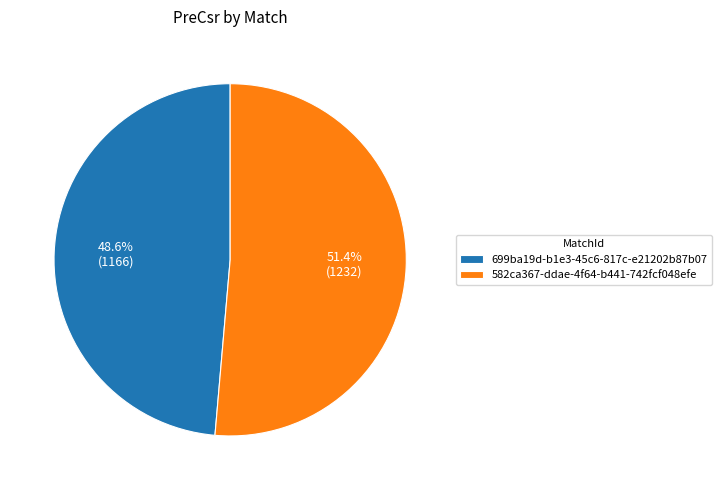

Is there a majority slice in this chart?

Yes